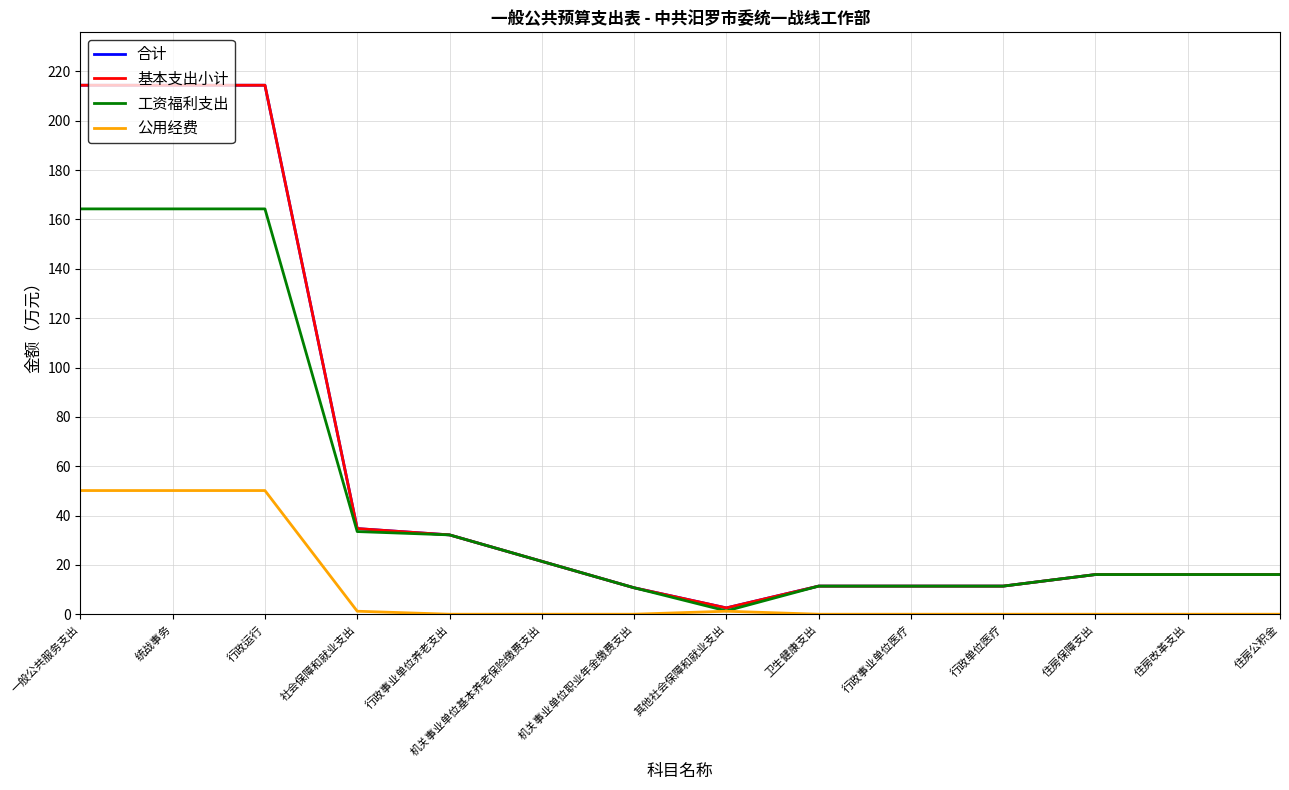

Does the chart have visible grid lines?

Yes